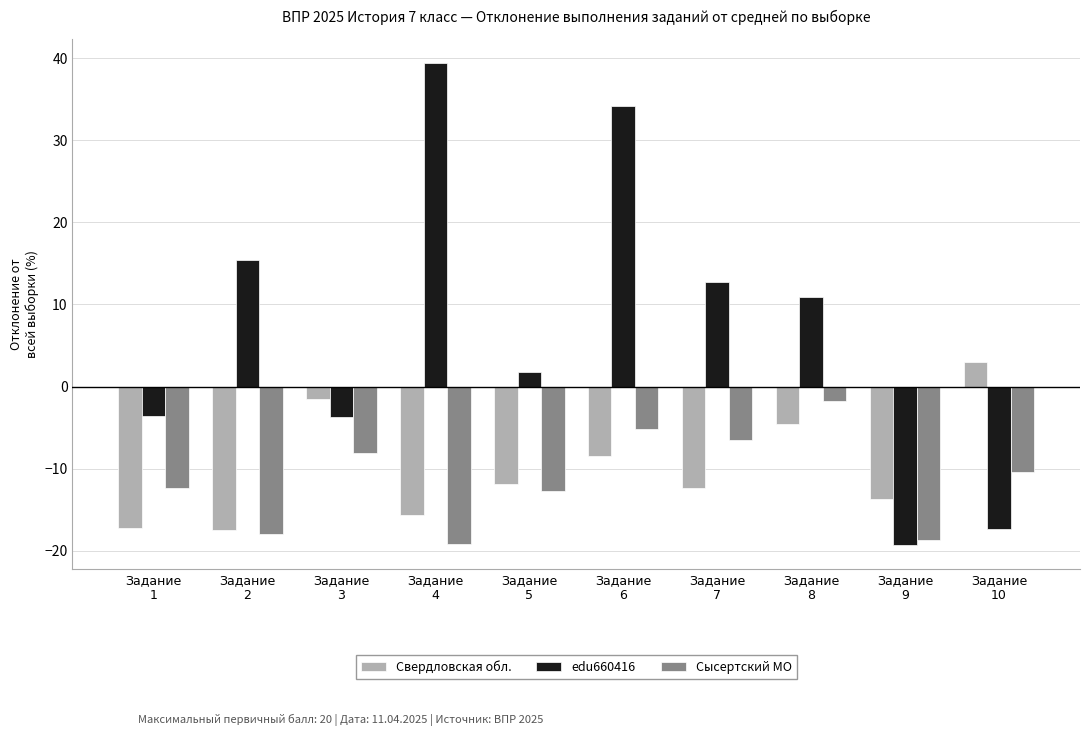

Which series has the widest spread of values?

edu660416